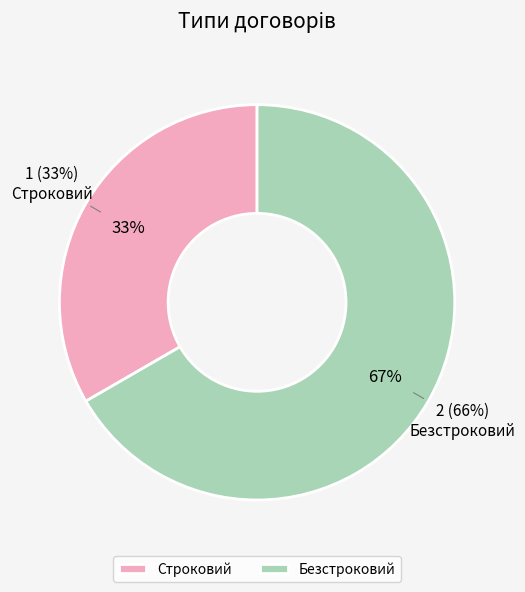

How many slices are in this pie chart?

2